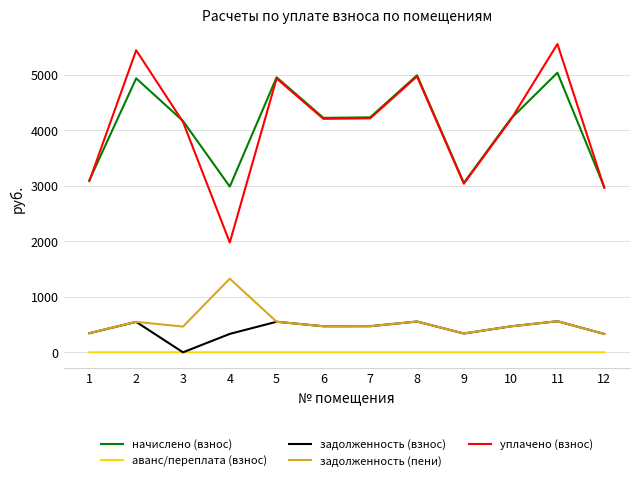

Which category has the highest value across all series?

11